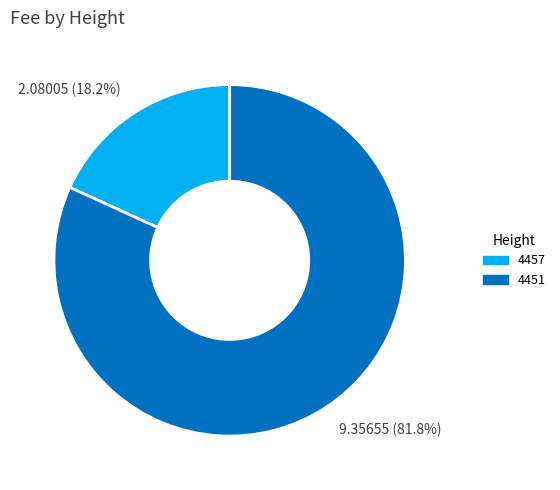

To the nearest percent, what percentage of the pie is 4451?

82%